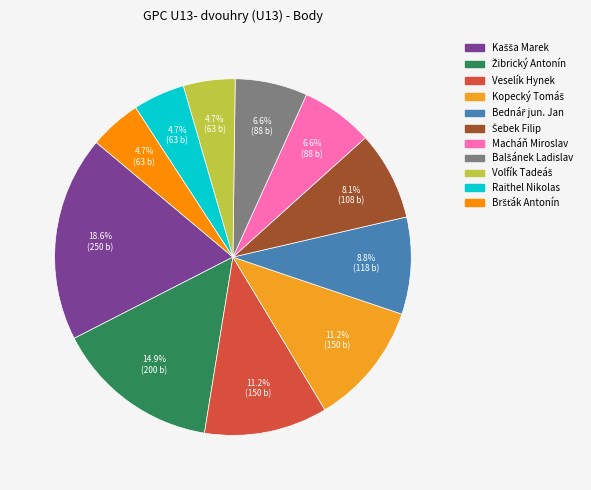

To the nearest percent, what is the difference between the largest and smallest slice percentages?

14%